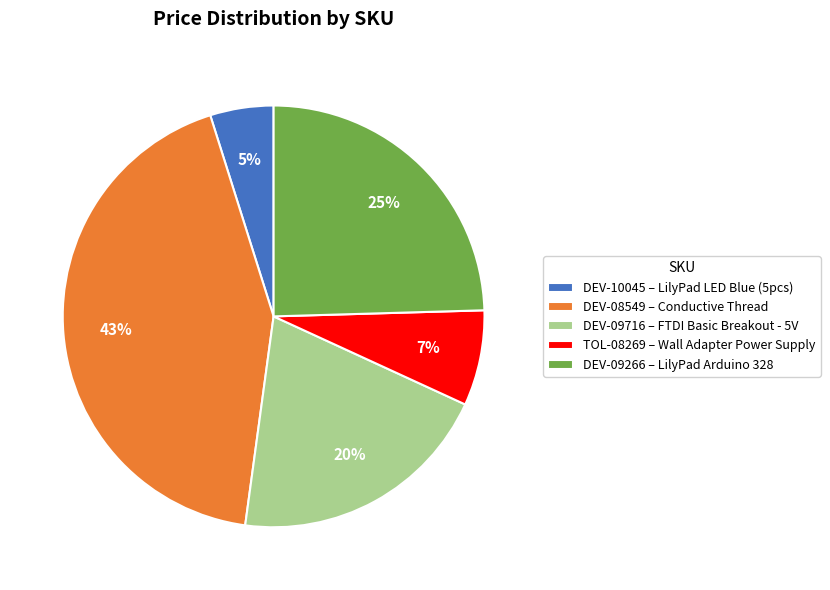

How many slices are in this pie chart?

5